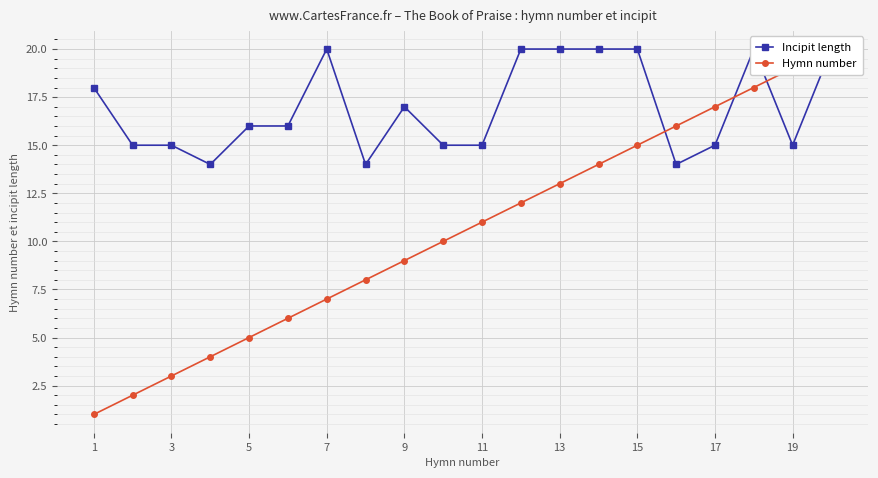

At how many categories does at least one series exceed 16?

11